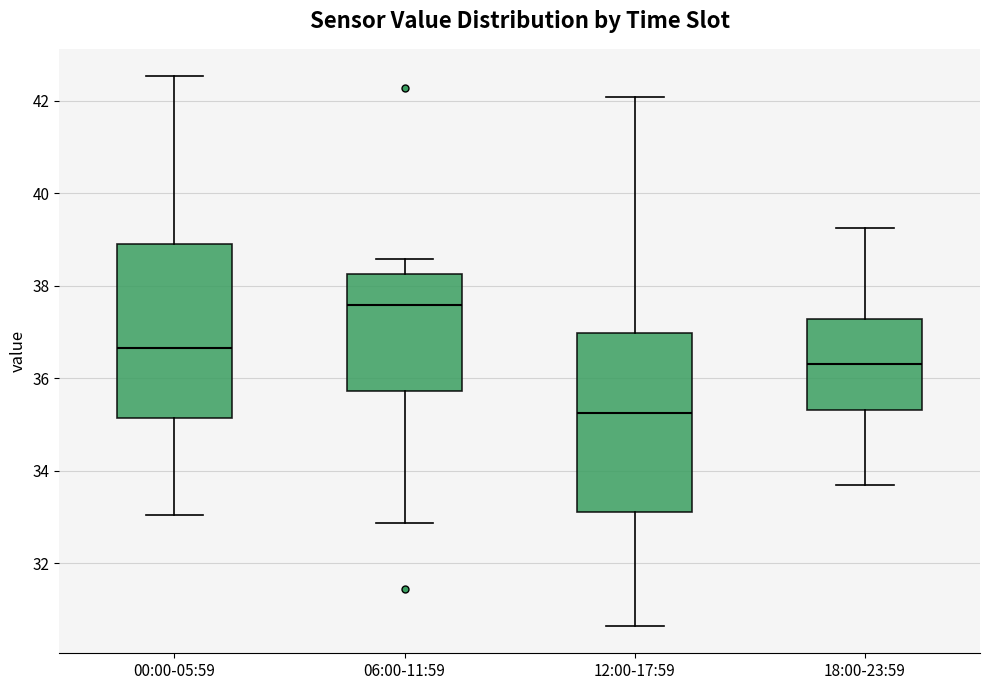

Reading left to right, transcribe this box plot: for each box, give where its median line is, the range the box spans, and where its two whiskers end, as read against the y-axis. The values are not printed on the chart, so give them approximately, as read against the axis.

00:00-05:59: median 36.6, box 35.2 to 39.0, whiskers 33.0 to 42.6
06:00-11:59: median 37.6, box 35.8 to 38.2, whiskers 32.8 to 38.6
12:00-17:59: median 35.2, box 33.2 to 37.0, whiskers 30.6 to 42.0
18:00-23:59: median 36.4, box 35.4 to 37.2, whiskers 33.8 to 39.2